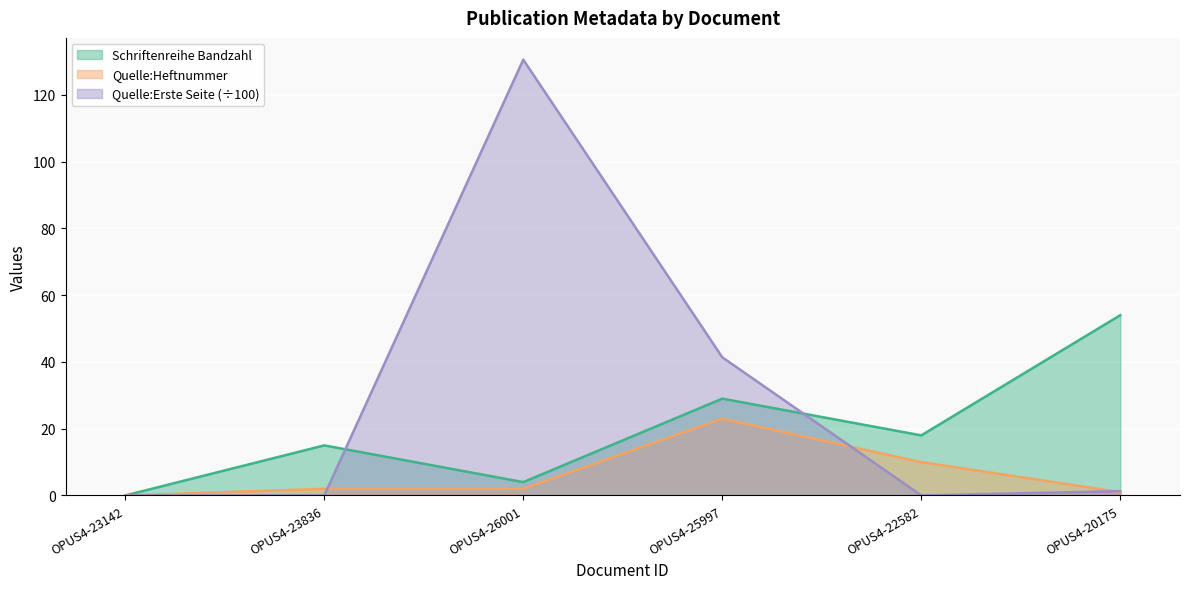

List the series in order of their peak value, lowest first.

Quelle:Heftnummer, Schriftenreihe Bandzahl, Quelle:Erste Seite (÷100)